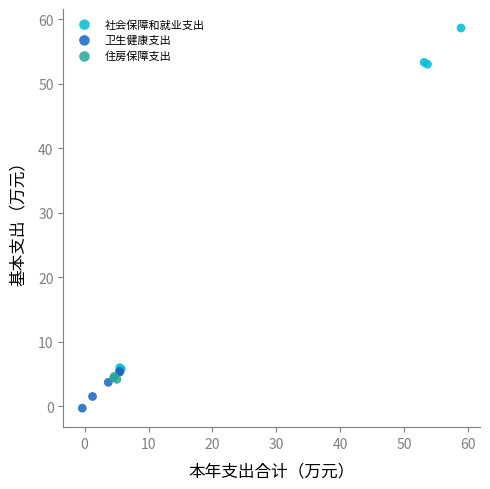

Which series reaches the minimum Y coordinate?

卫生健康支出